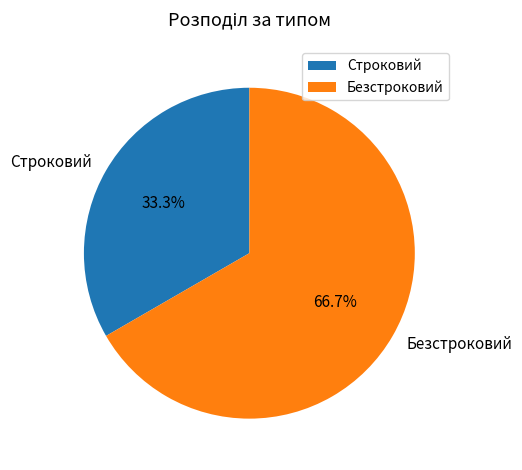

Count the number of slices in the pie.

2